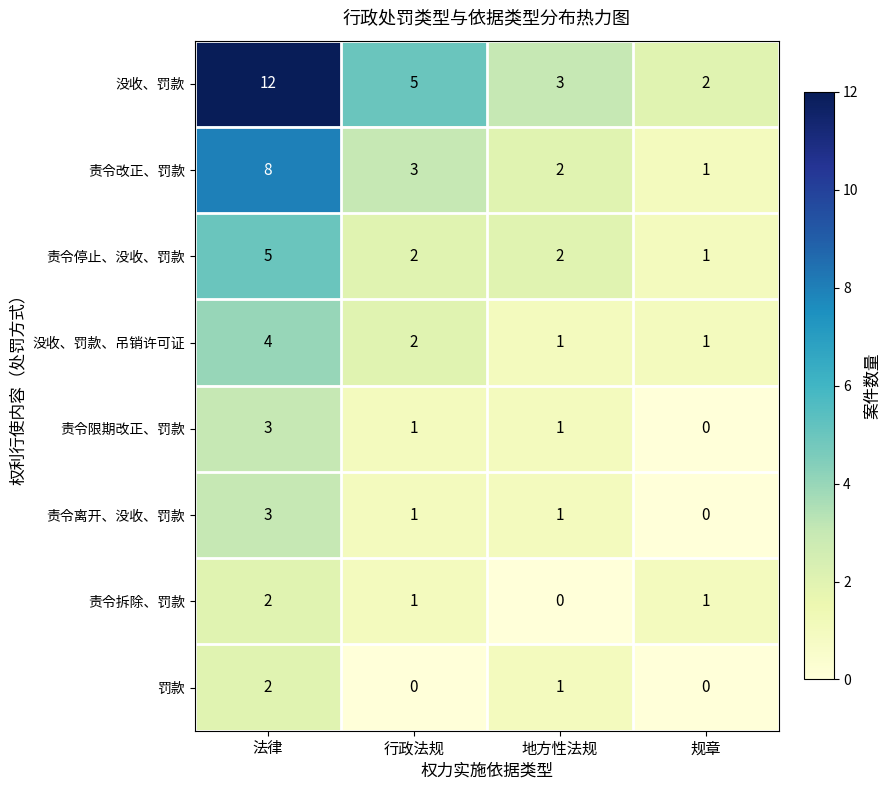

Between 行政法规 and 地方性法规, which series saw the biggest shift?

没收、罚款